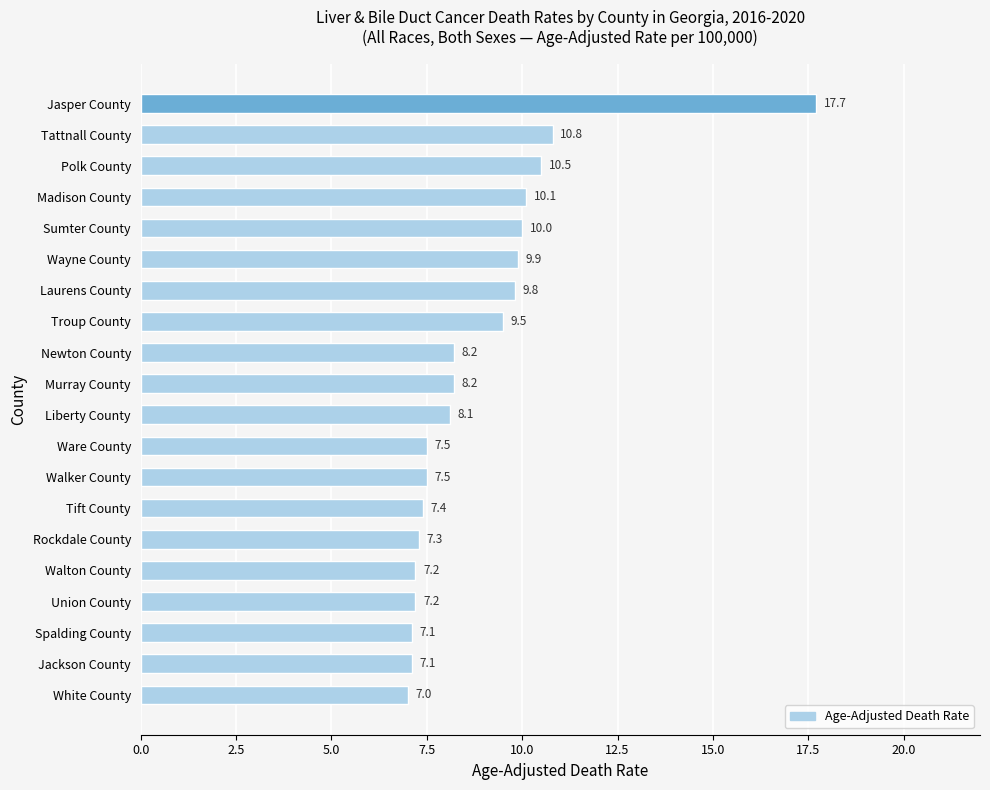

Does the chart contain stacked bars?

No